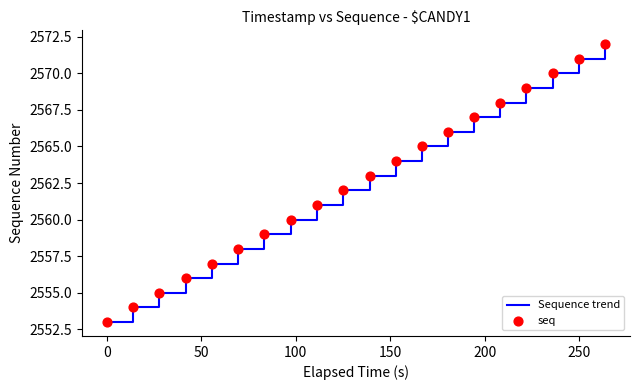

What is the maximum value shown in the chart?

2572